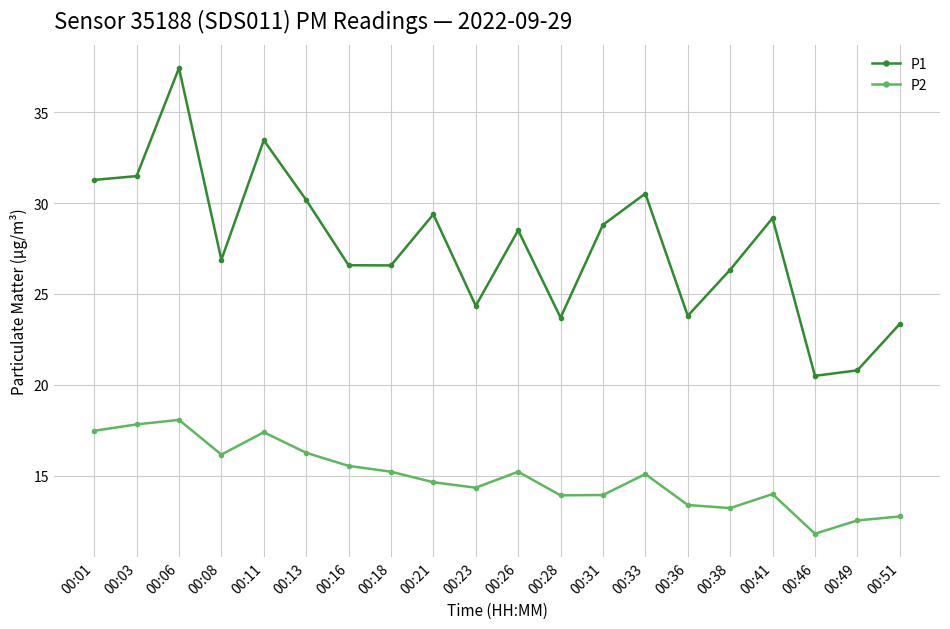

The value of P2 at 00:13 is 16.3. True or false?

True